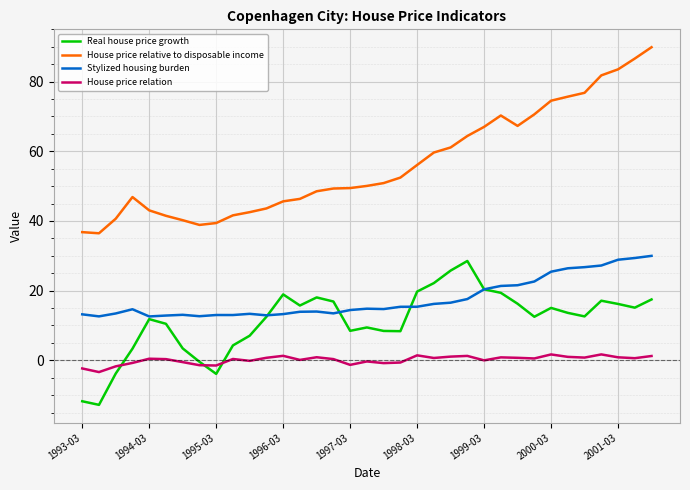

What is the minimum value shown in the chart?

-12.8